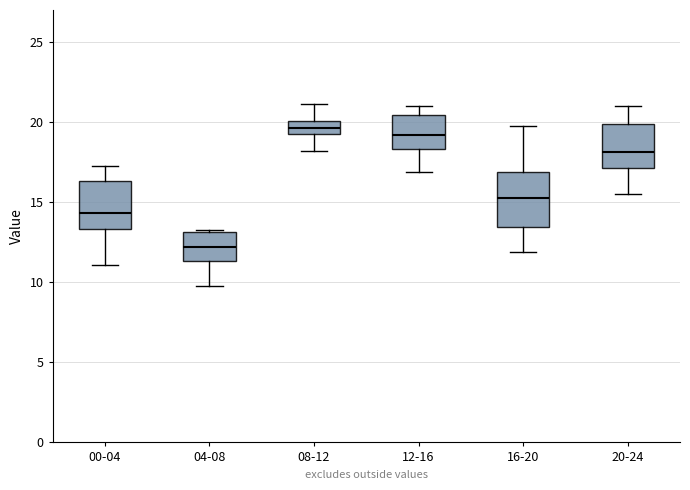

Which box's median line is the lowest?

04-08